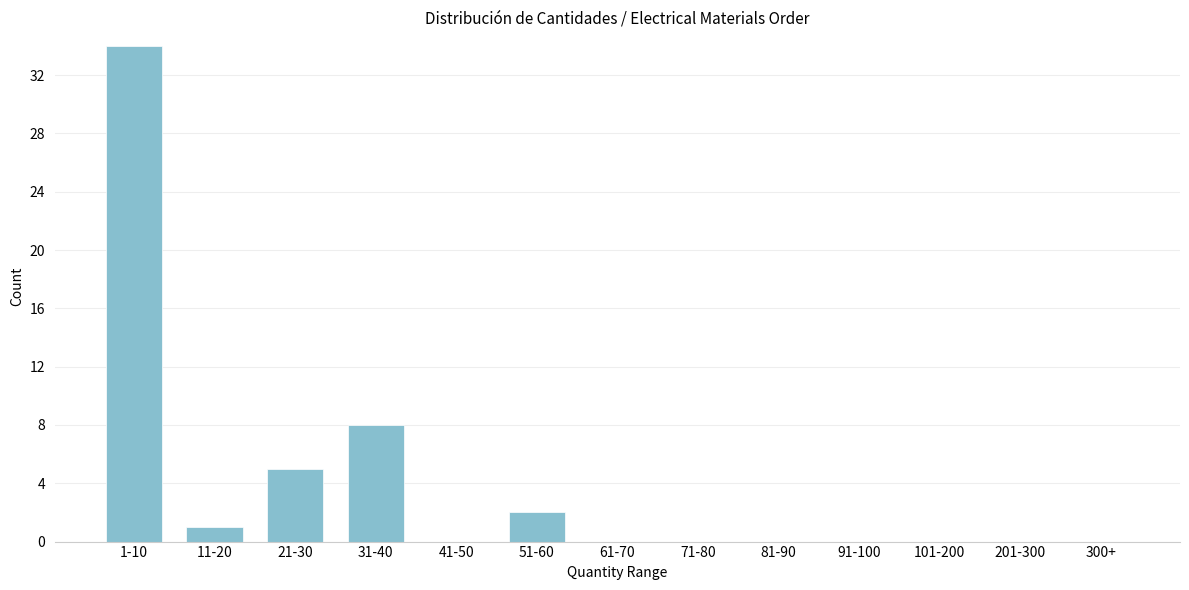

Reading right to left, list all the values displayed in this chart.

300+=0	201-300=0	101-200=0	91-100=0	81-90=0	71-80=0	61-70=0	51-60=2	41-50=0	31-40=8	21-30=5	11-20=1	1-10=34